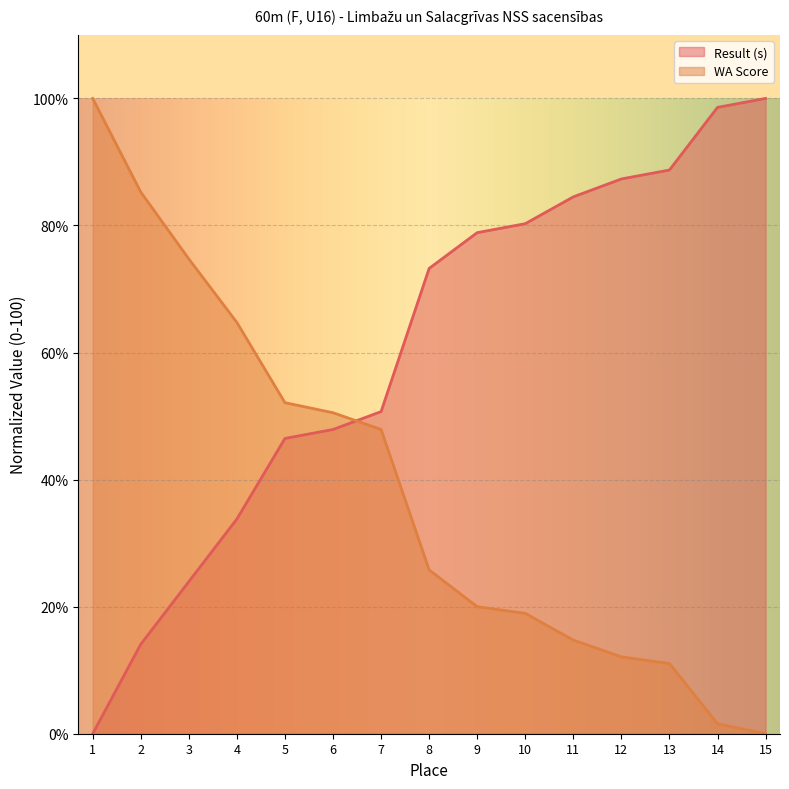

What is the maximum value for Result (s)?

100.0